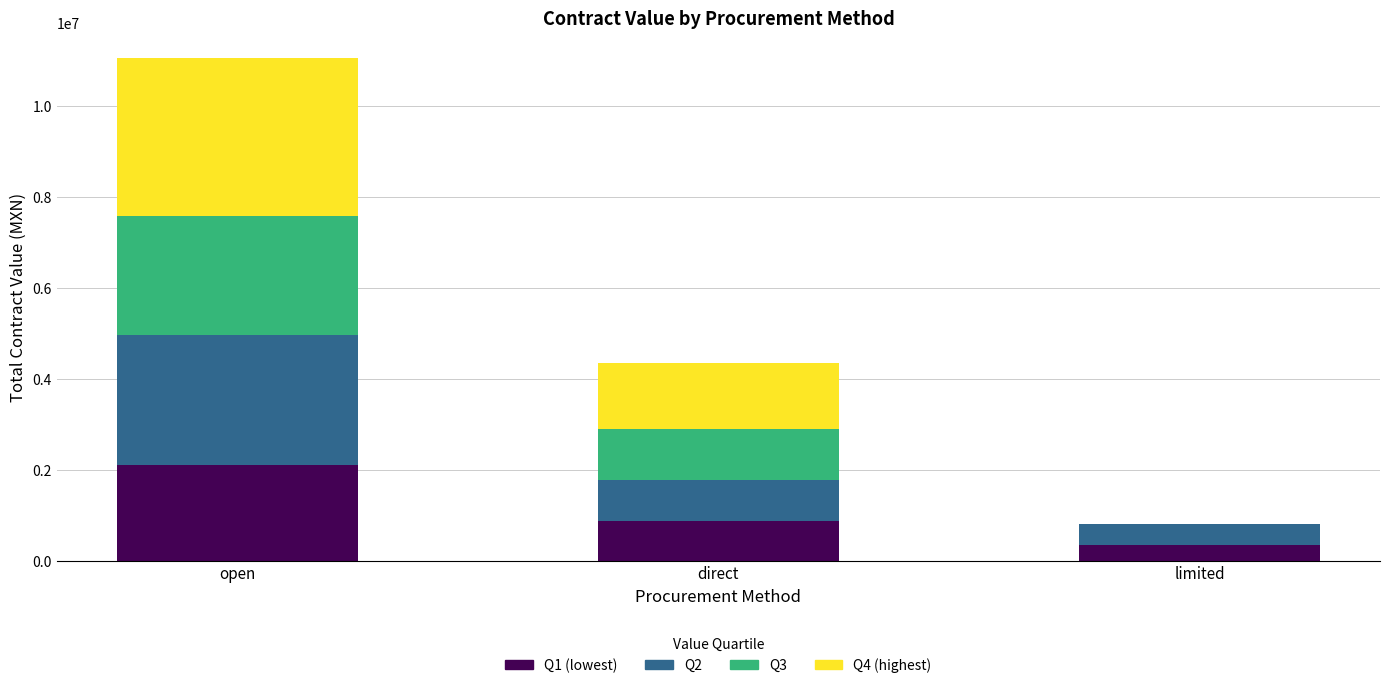

What is the total value across all series at limited?

799008.0